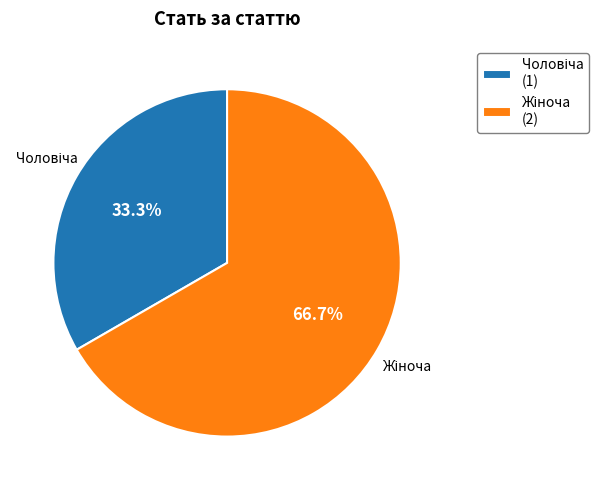

Is there a majority slice in this chart?

Yes